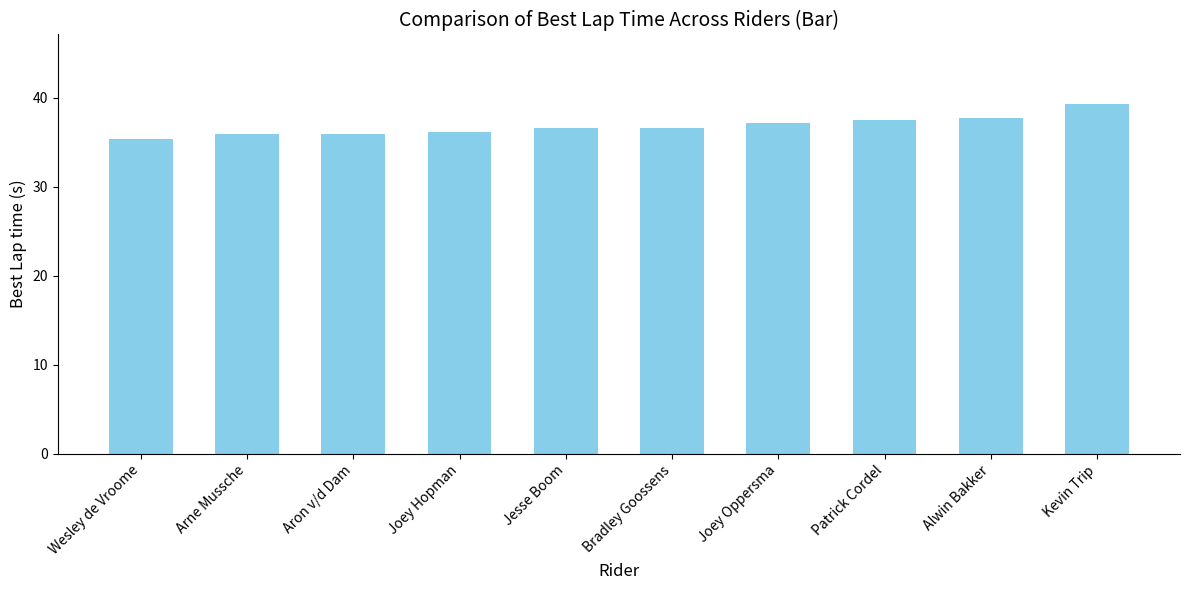

What is the difference between the maximum and second lowest values?

3.4